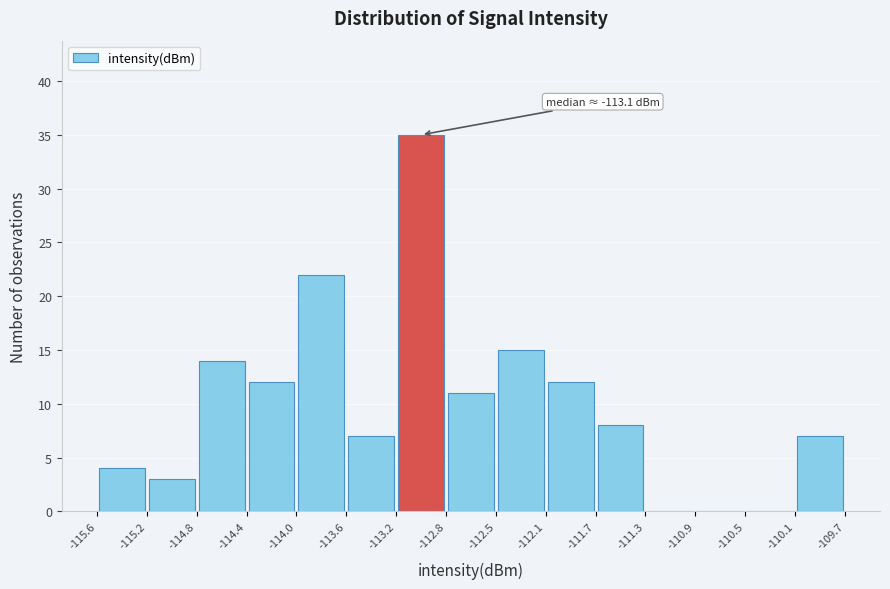

Over which range of the x-axis is the bar tallest?

-113.2 to -112.8